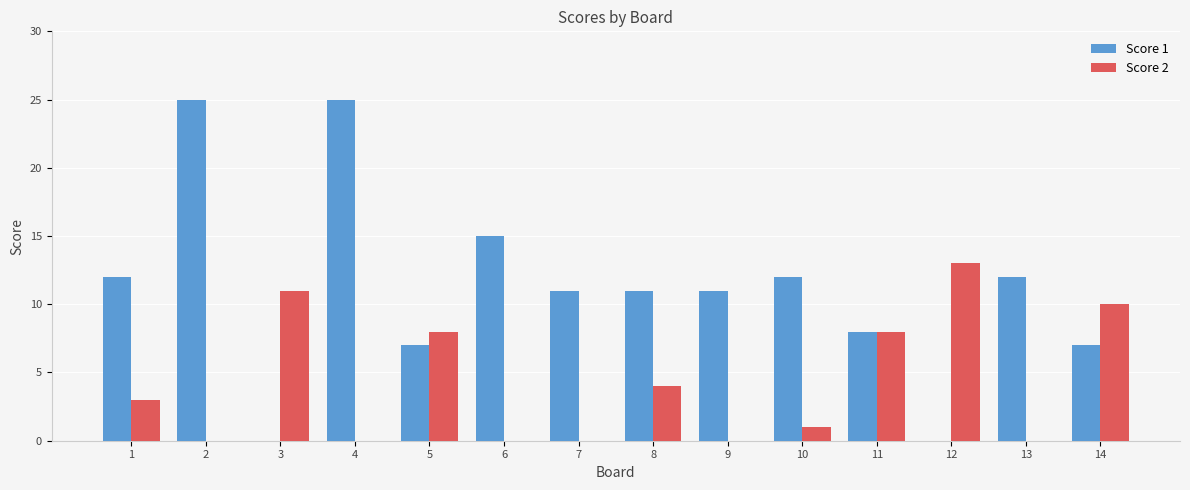

What is the maximum value for Score 1?

25